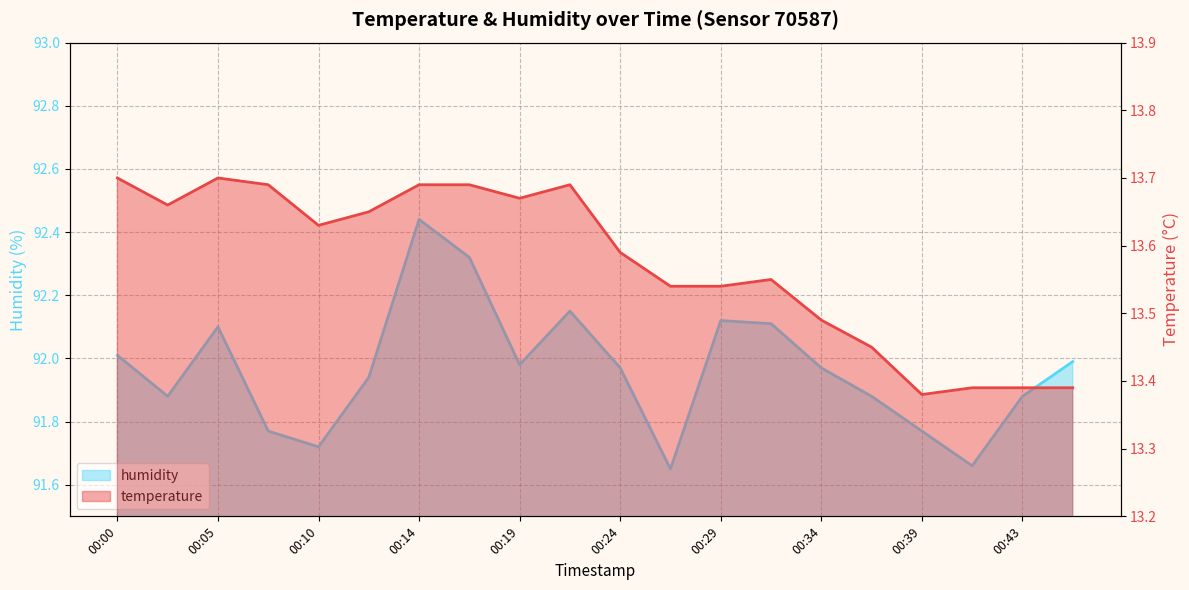

List the series in order of their peak value, lowest first.

temperature, humidity